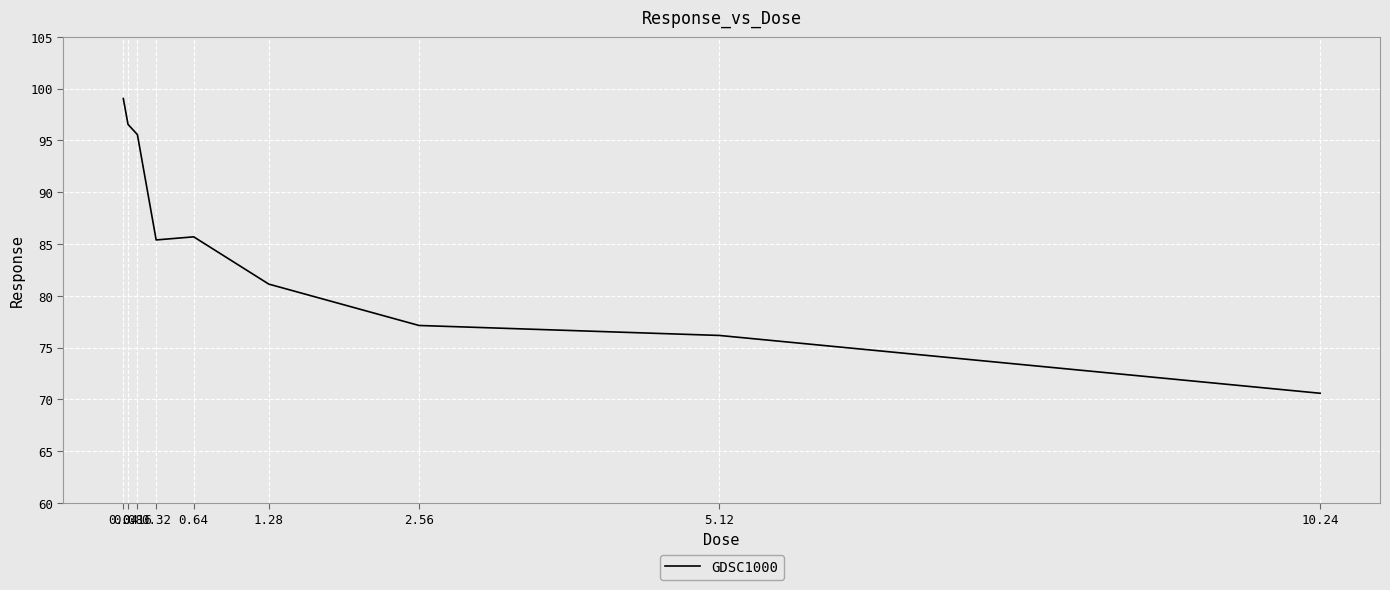

What is the change in value from 0.04 to 0.64?

-13.3